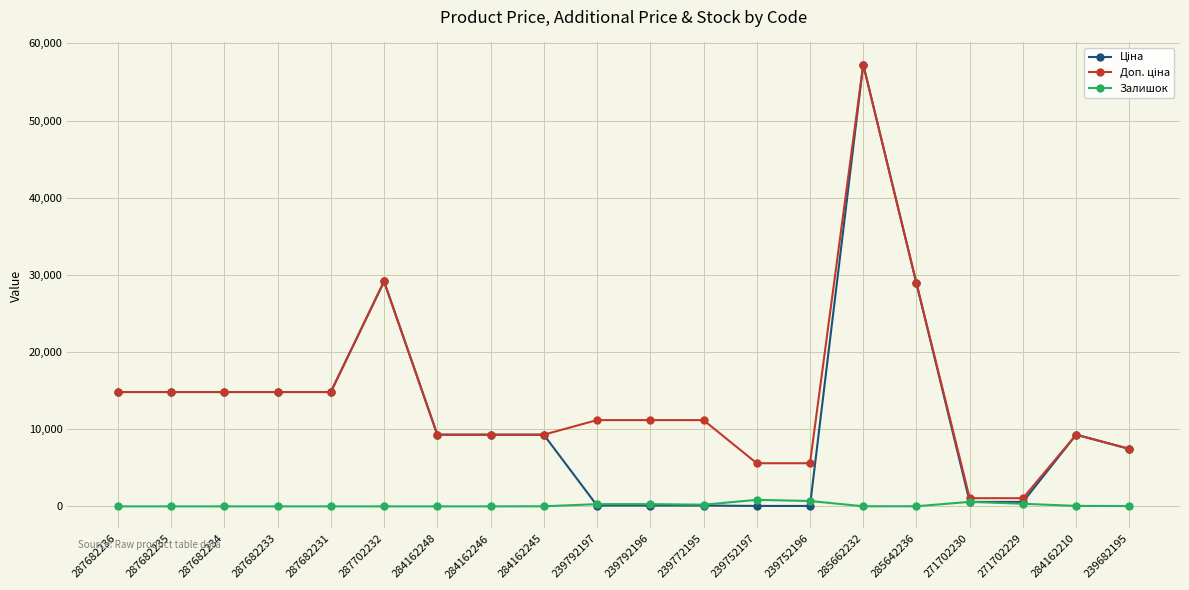

At how many categories does at least one series exceed 16598?

3